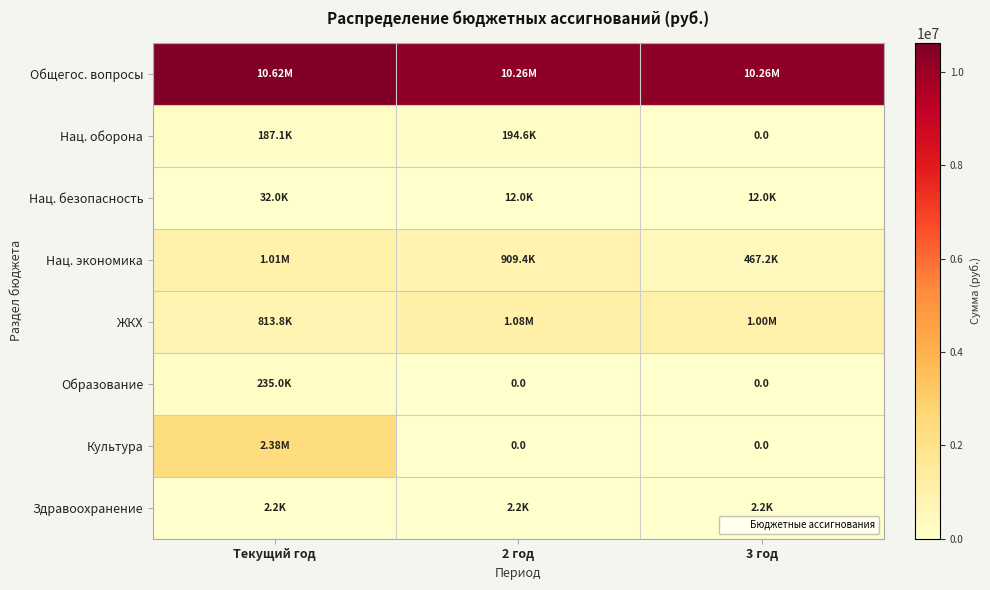

At which category is the sum across all series the highest?

Текущий год